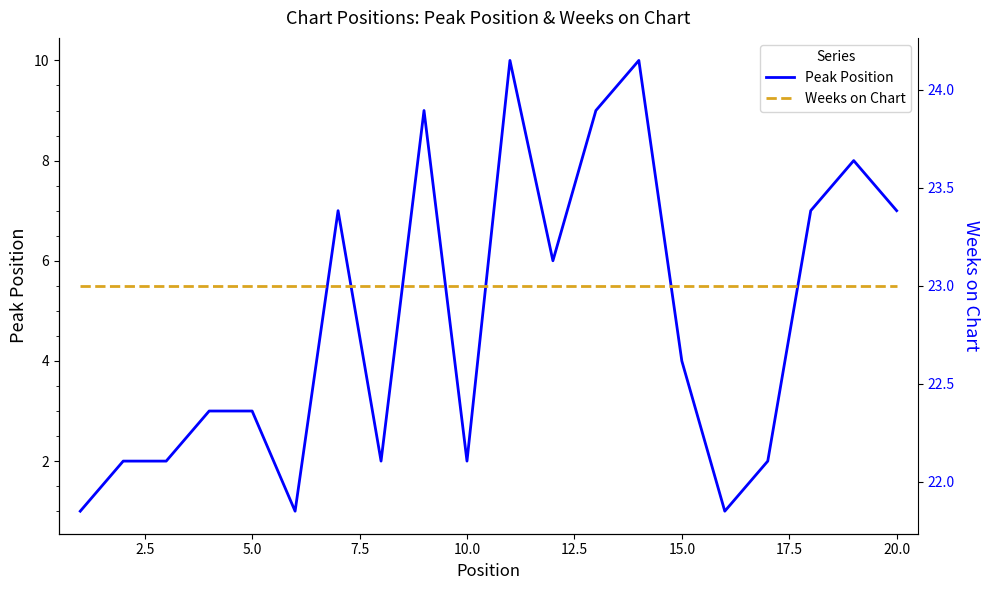

The Peak Position series shows 4 at 15.0. True or false?

True